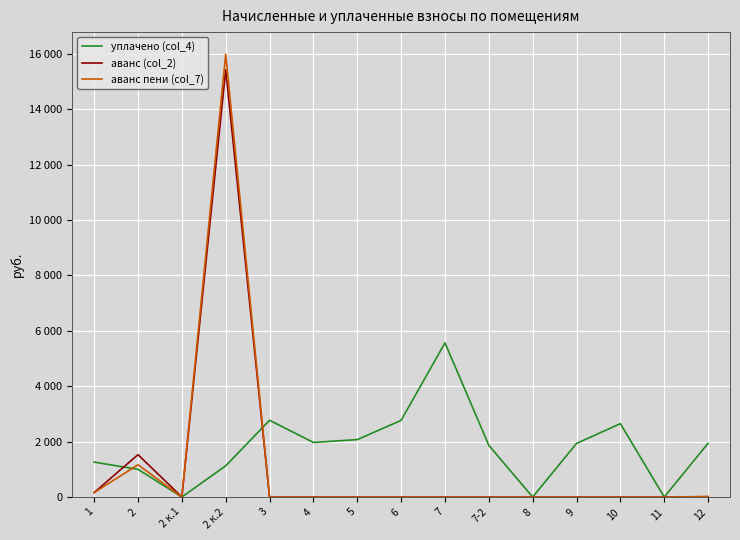

Which series has the widest spread of values?

аванс пени (col_7)